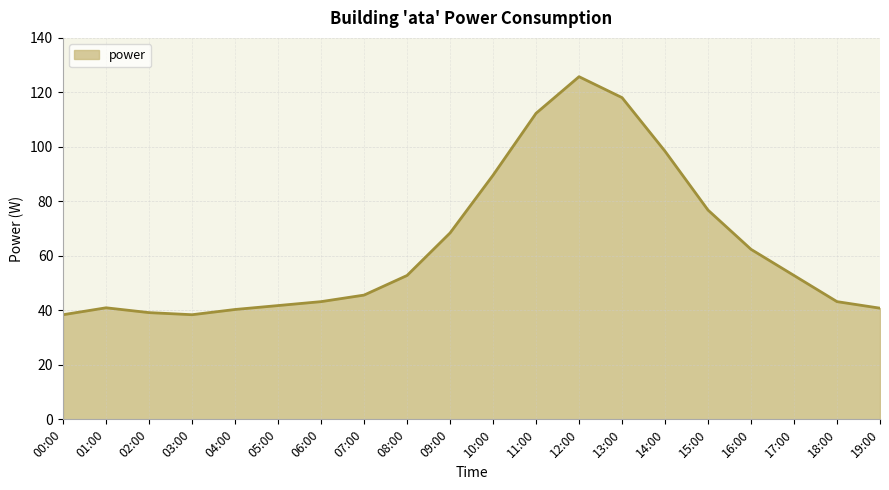

What is the ratio of the value at 19:00 to the value at 03:00?

1.1